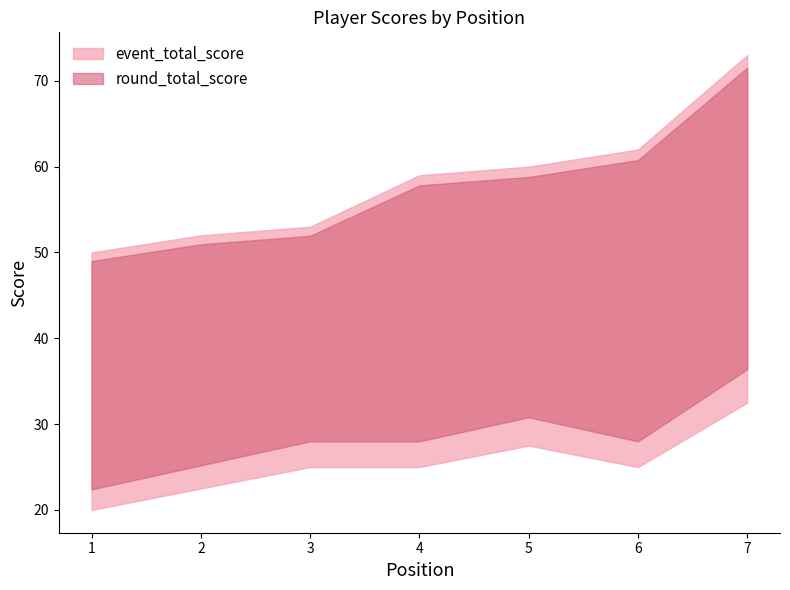

What is the average value of the event_total_score series?

58